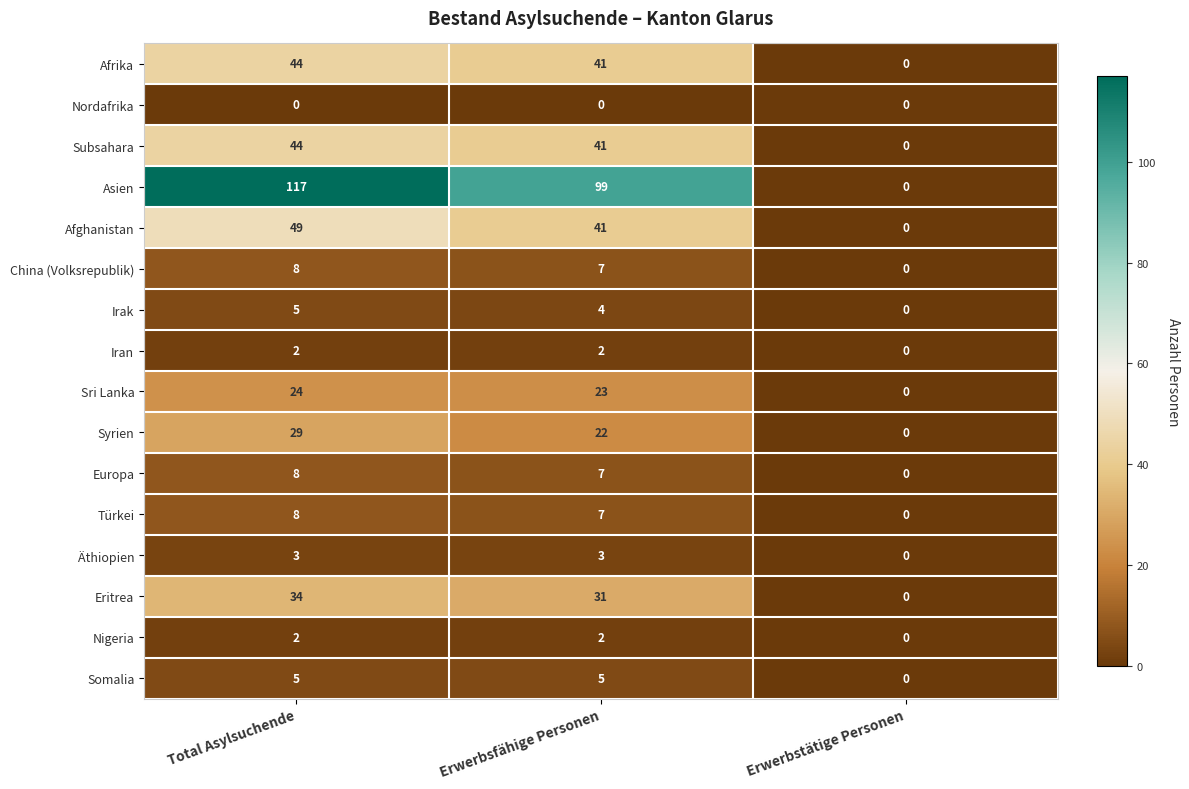

At which category is the sum across all series the highest?

Total Asylsuchende